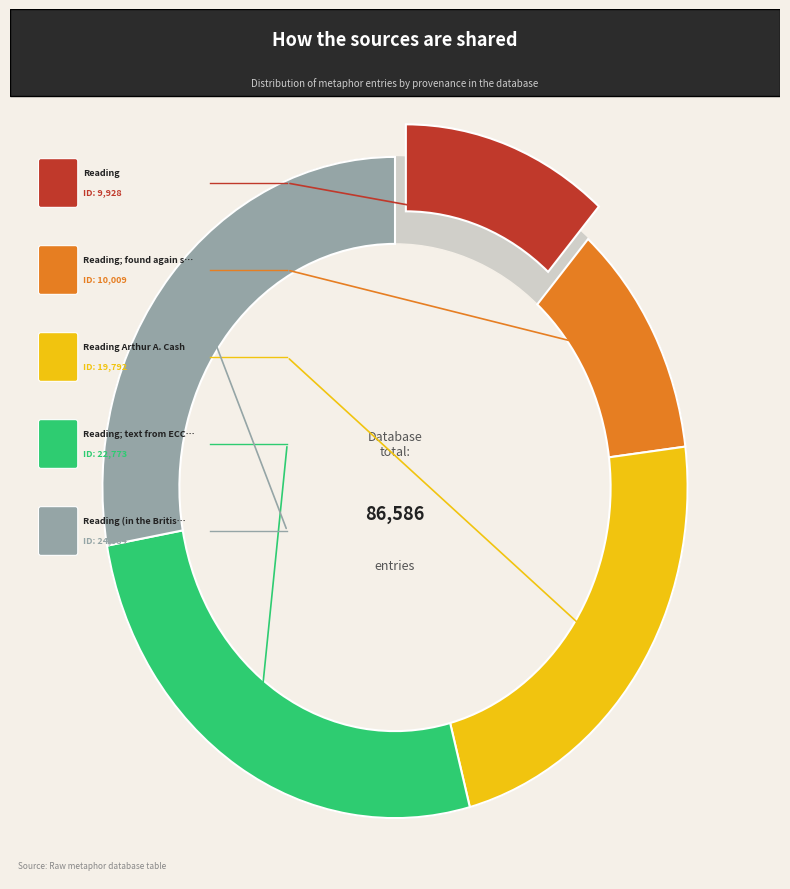

Combined, what portion of the pie is Reading; found again searching and Reading?

23.0%